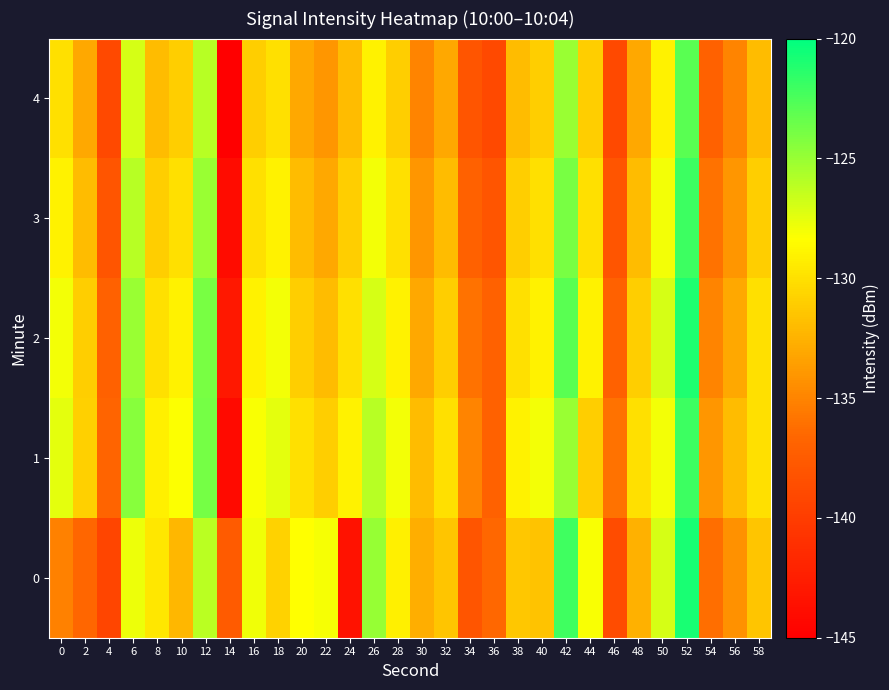

What is the smallest value displayed?

-145.0